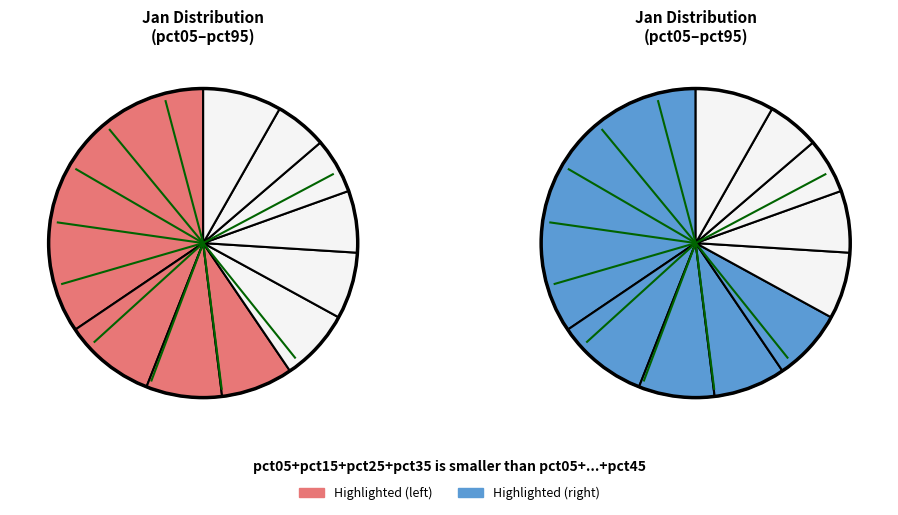

What is the change in value from pct25 to pct65?

-0.1